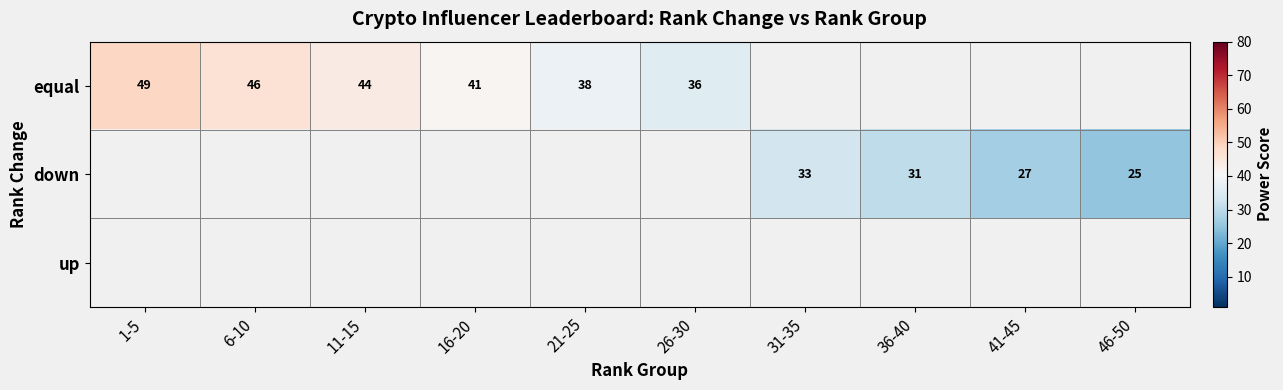

Between 11-15 and 16-20, which is larger?

11-15